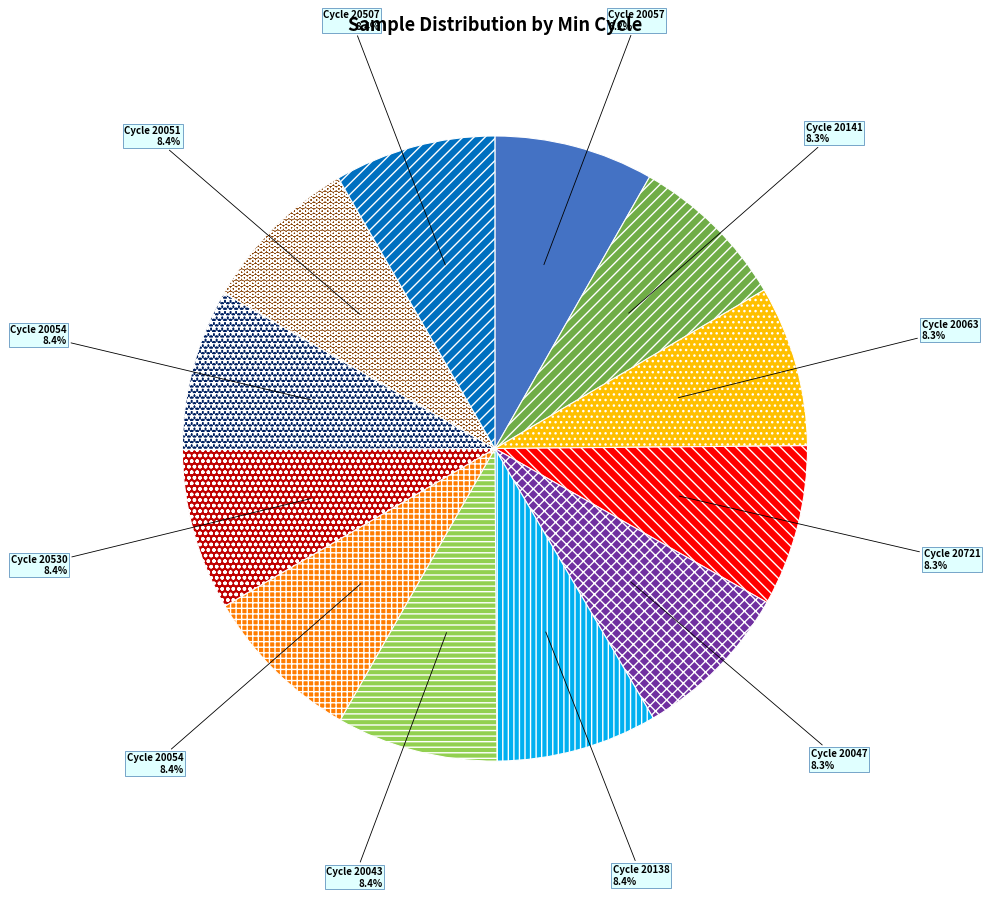

How many slices are in this pie chart?

12